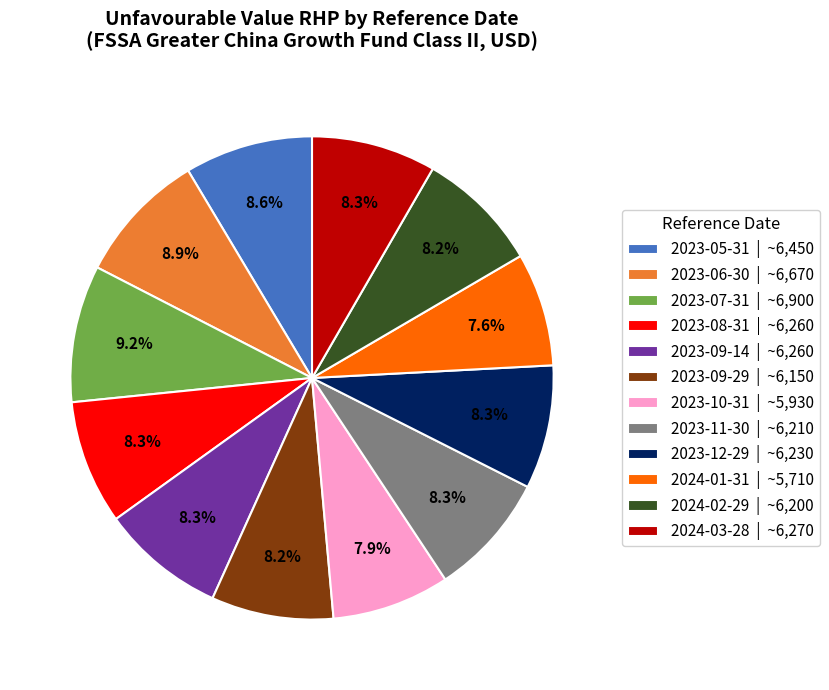

What is the ratio of the value at 2024-01-31 | ~5,710 to the value at 2023-09-14 | ~6,260?

0.9